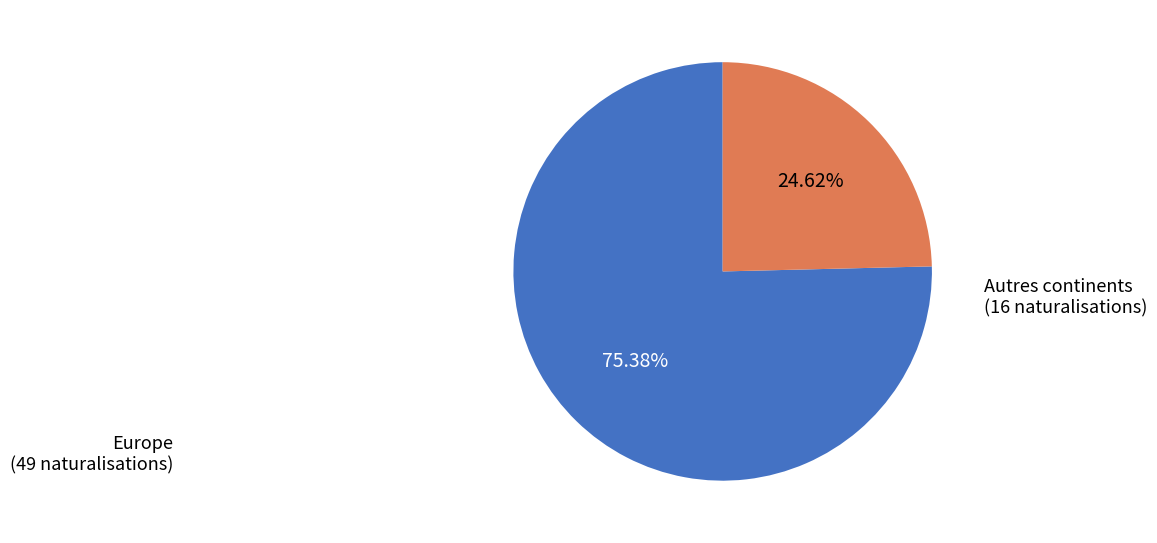

Is there a majority slice in this chart?

Yes